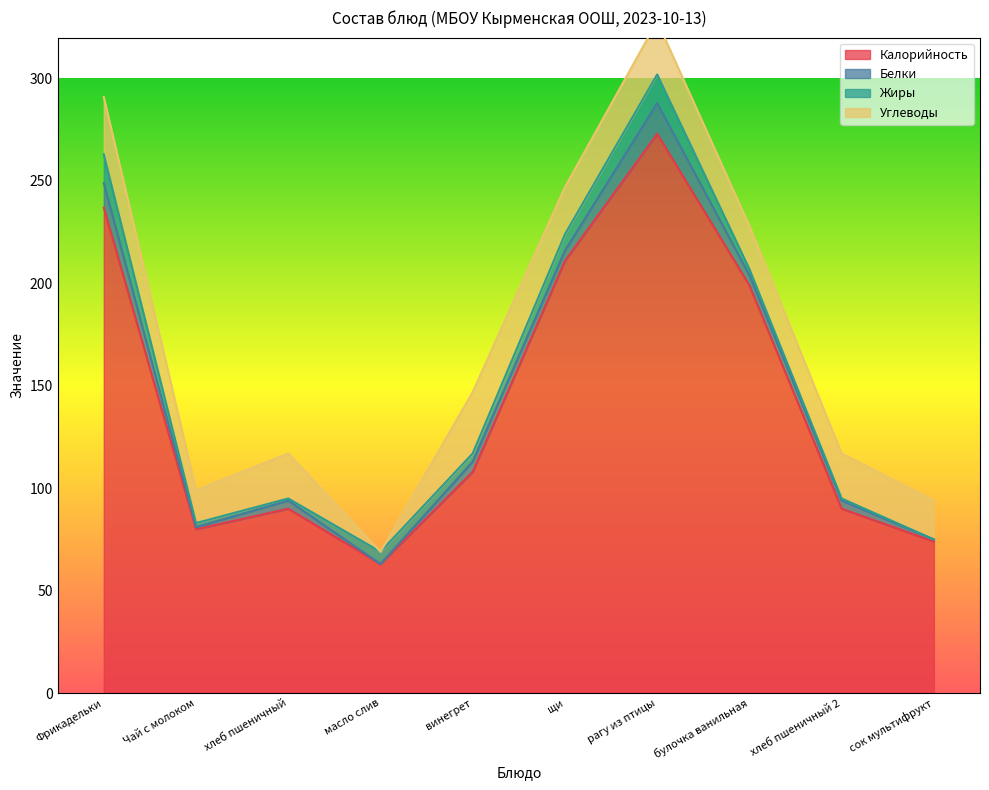

Which has a higher value, рагу из птицы or хлеб пшеничный?

рагу из птицы